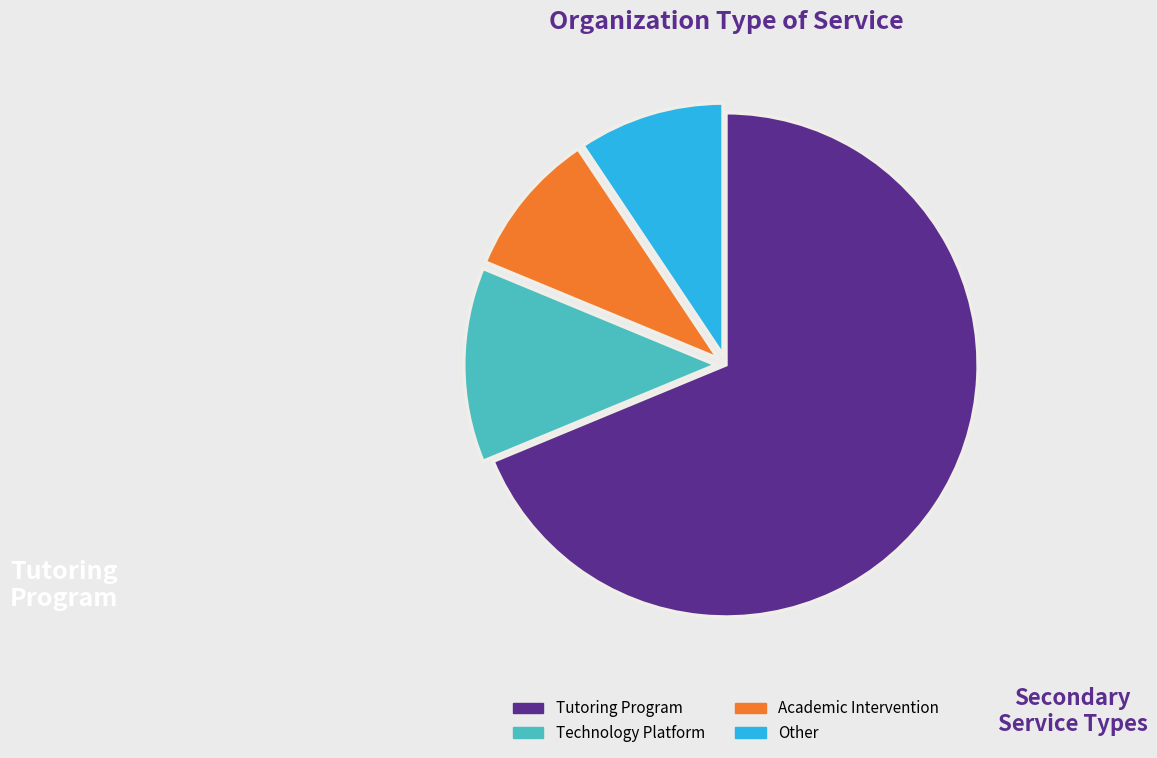

Which category has the smallest portion of the pie?

Academic Intervention